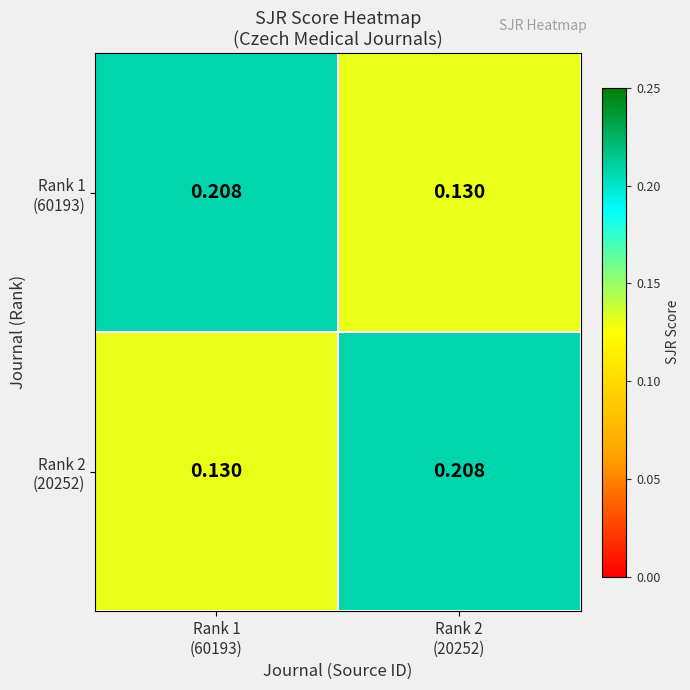

How many categories are shown in the chart?

2